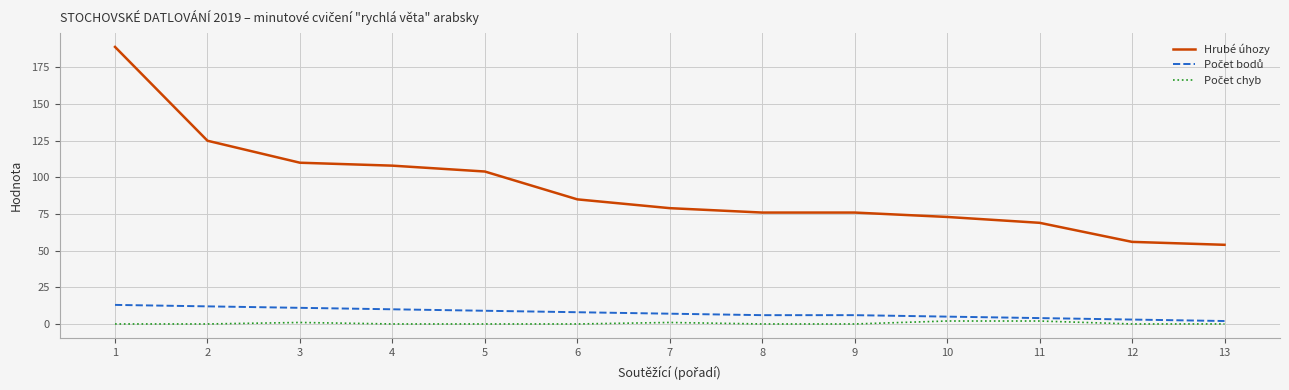

Is this an area chart (filled region under the line)?

No